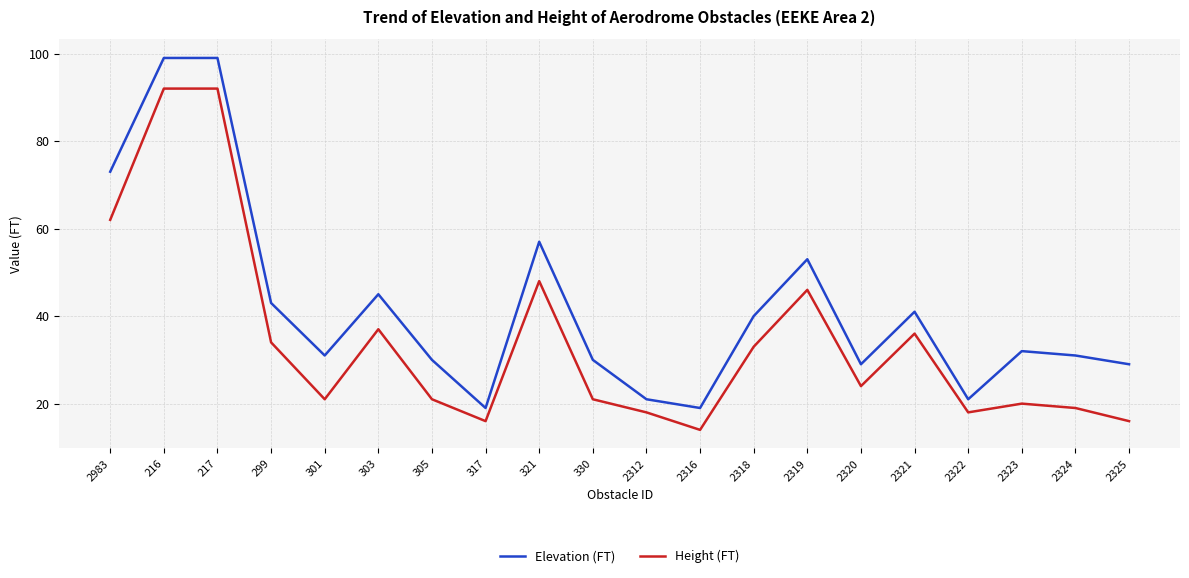

What is the maximum value shown in the chart?

99